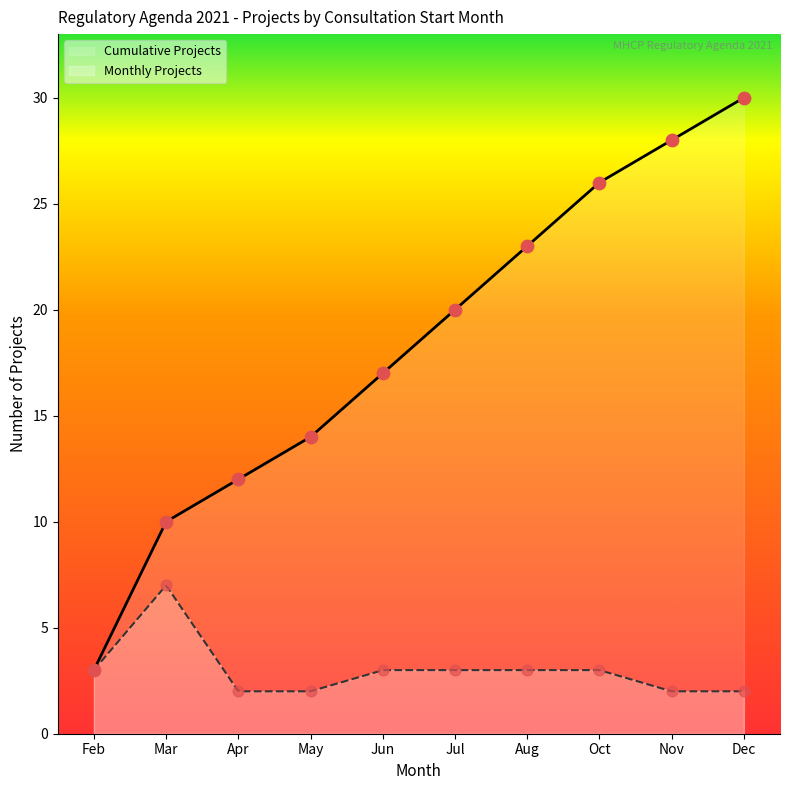

Which has a higher value, 2021-04-30 or 2021-07-30?

2021-07-30